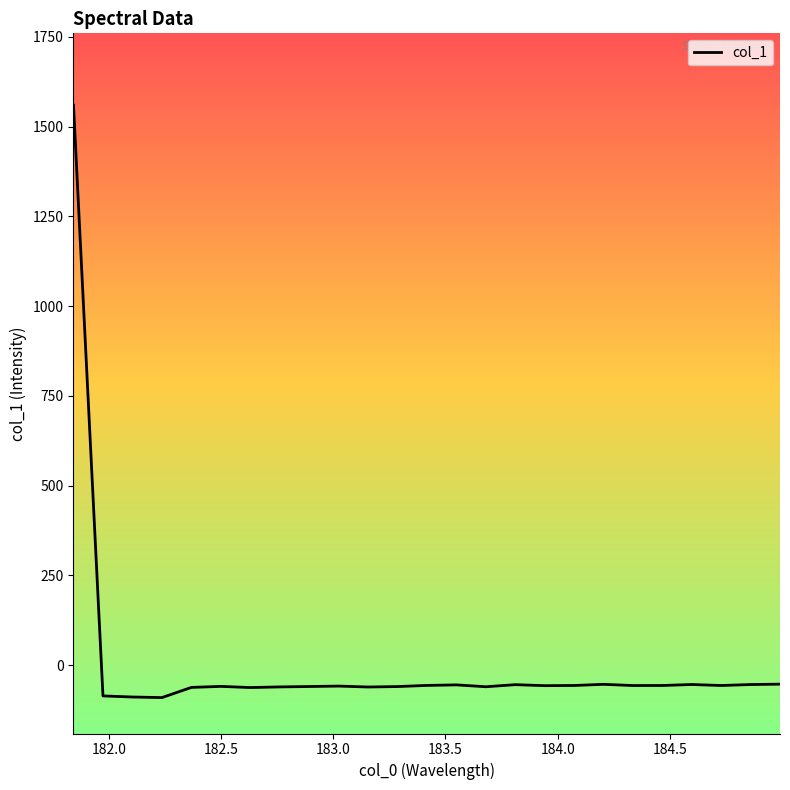

Is this an area chart (filled region under the line)?

No